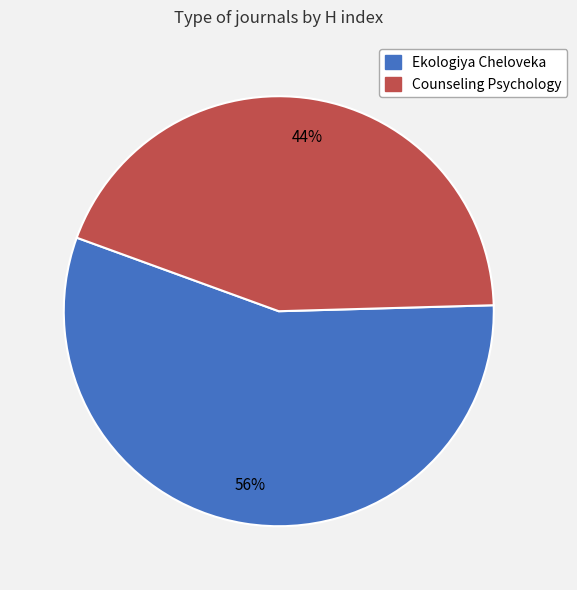

How many segments does this pie chart have?

2